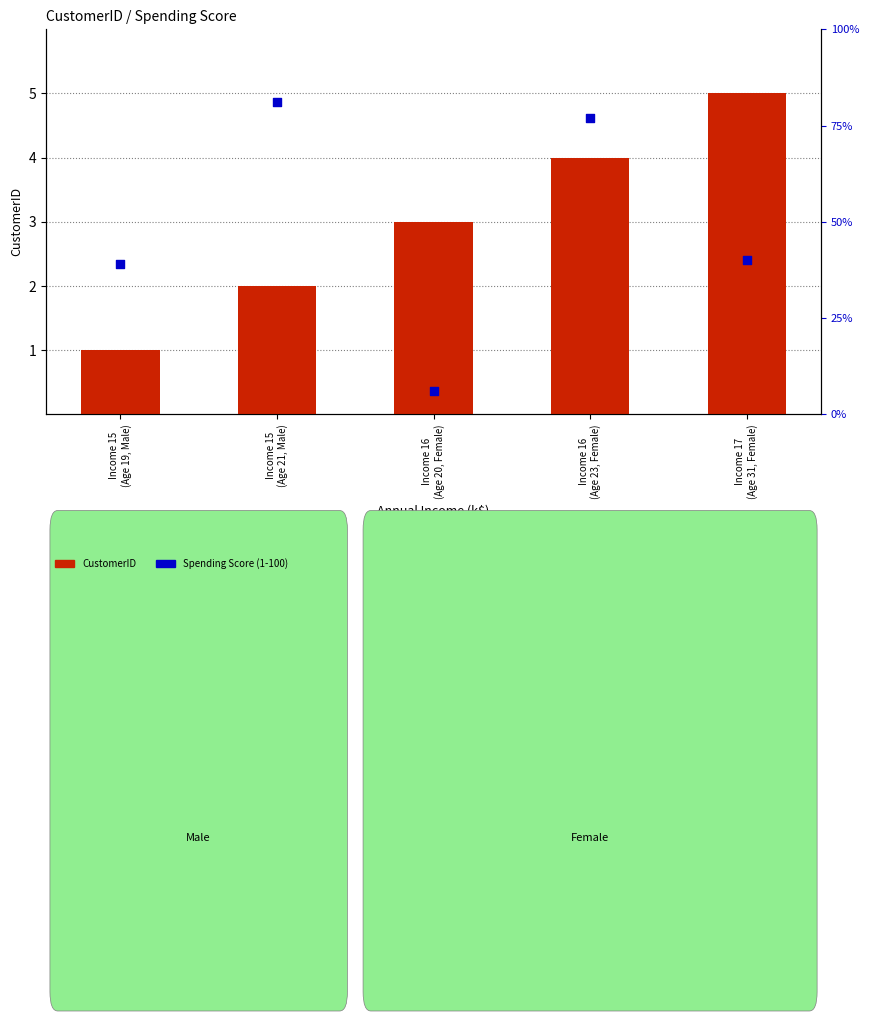

At which category is the sum across all series the highest?

Income 15
(Age 21, Male)